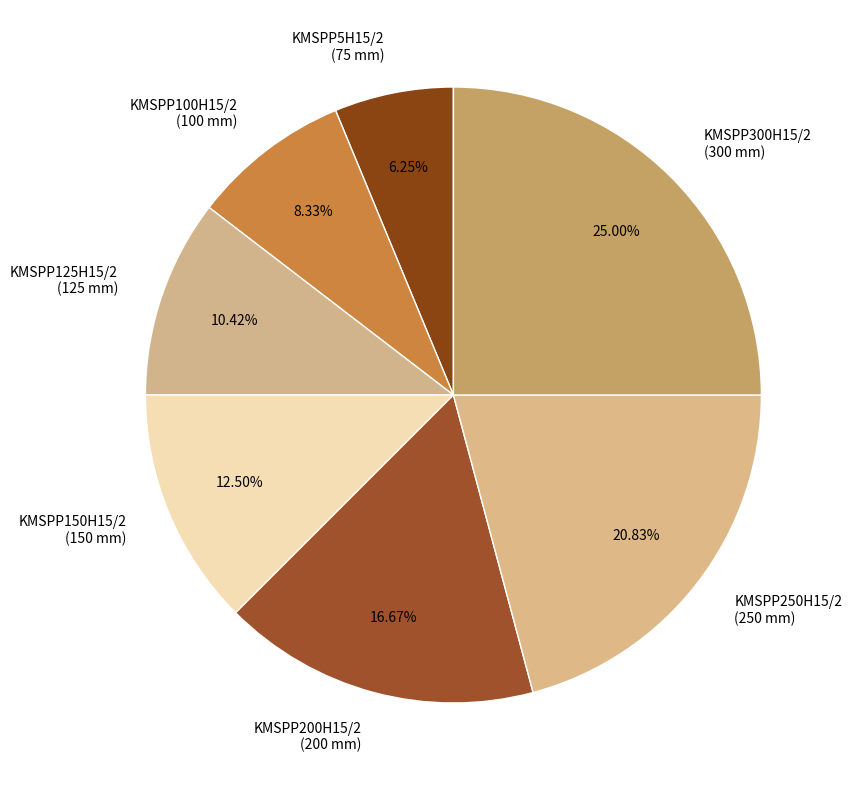

How many segments does this pie chart have?

7